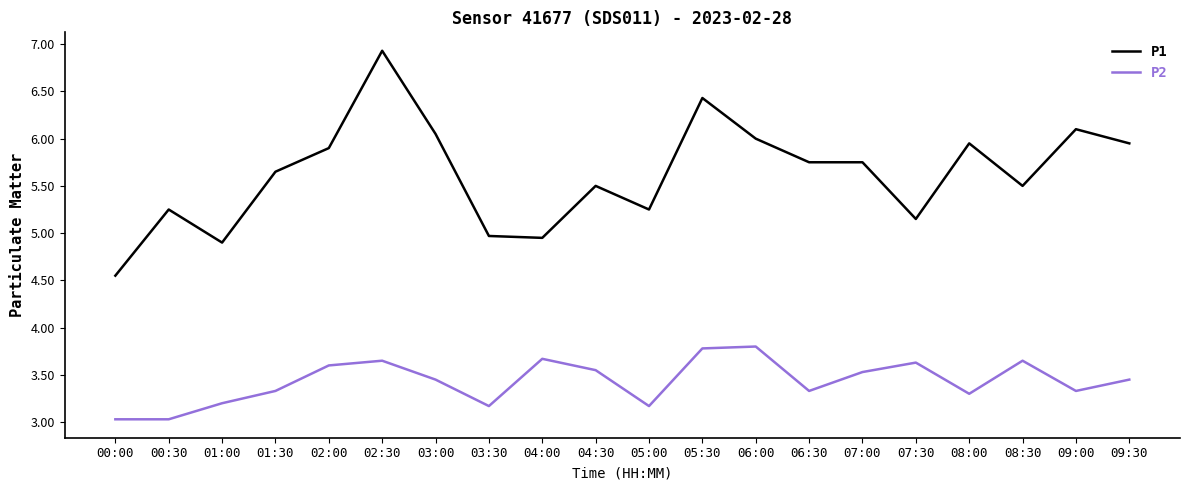

The value of P1 at 02:30 is 6.9. True or false?

True